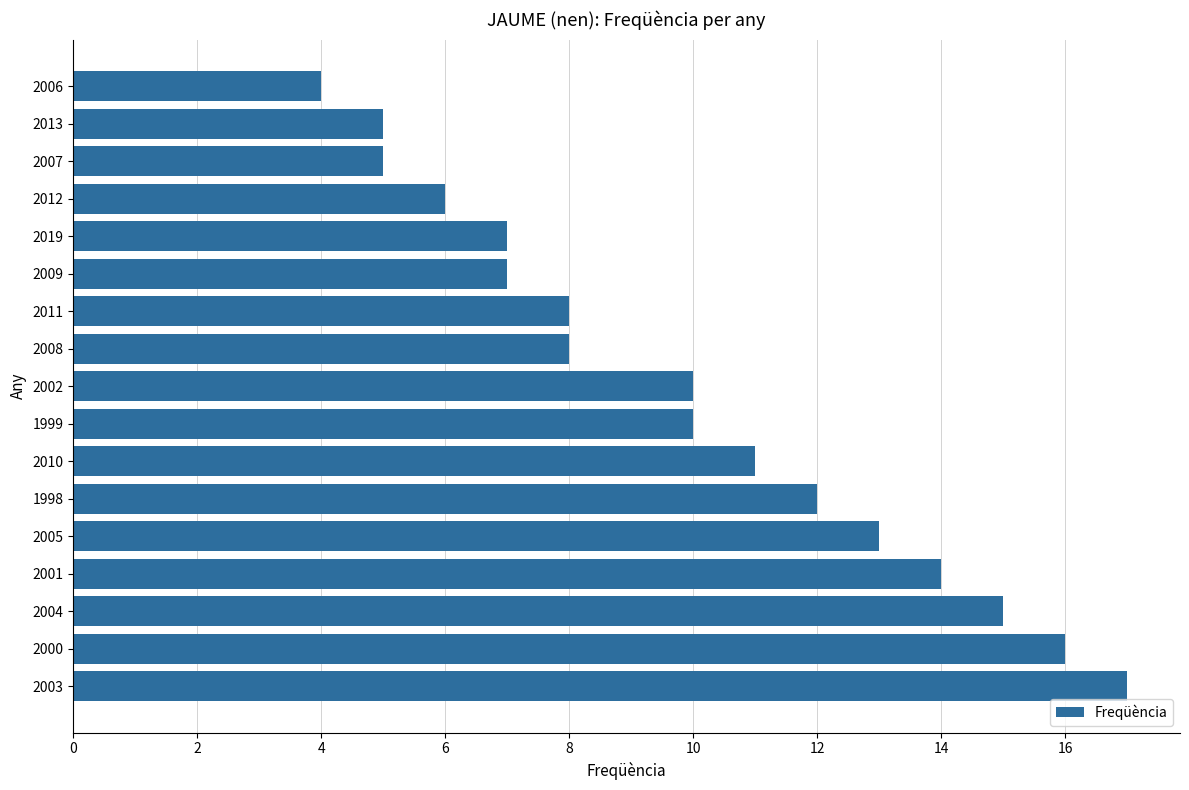

True or false: the data shows 13 at 2005.

True